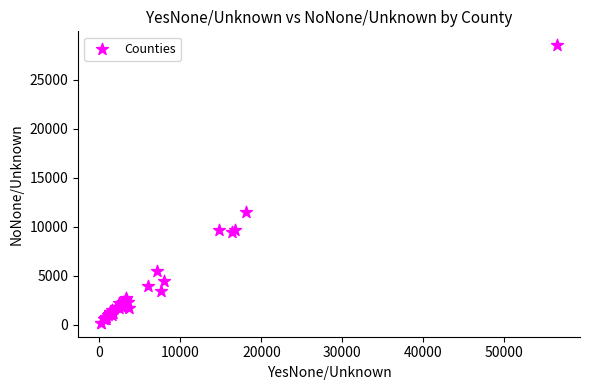

What Y value in the scatter plot is closest to 14365?

11506